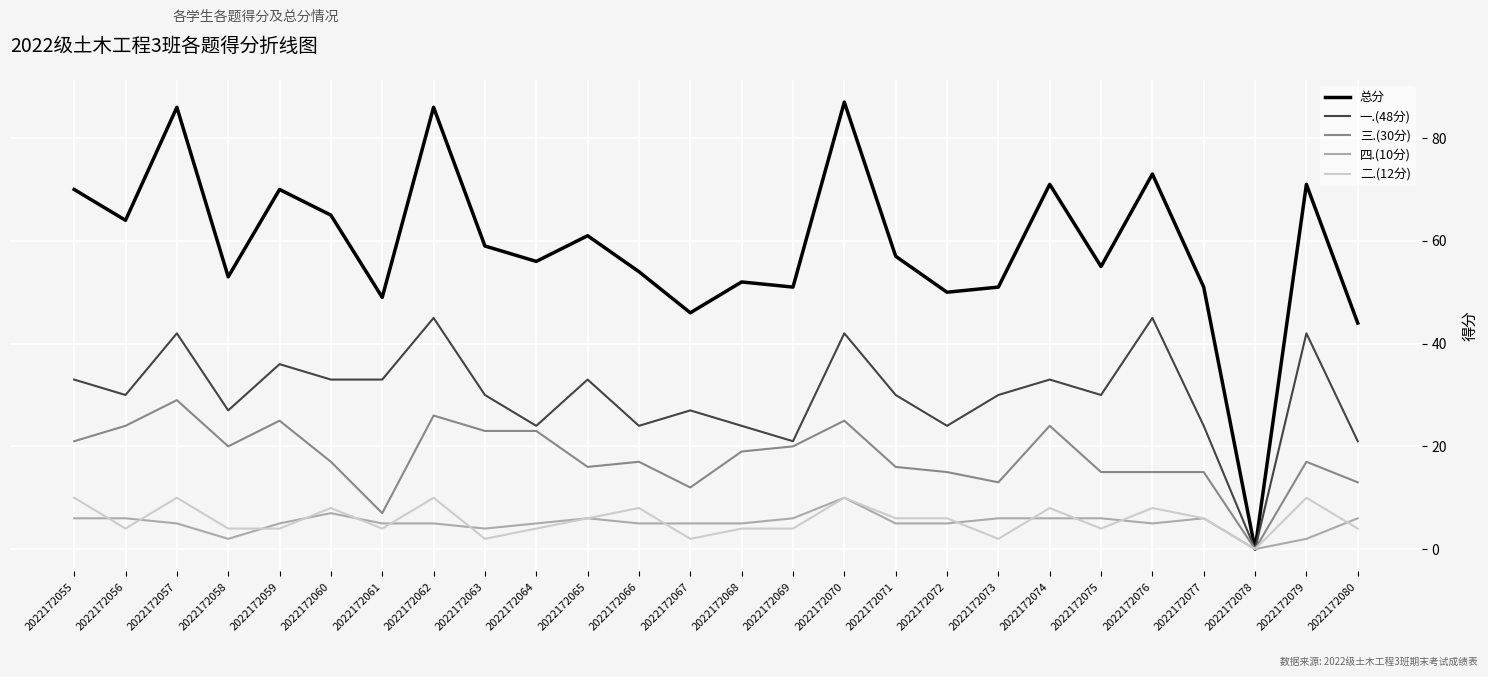

Is it true that 二.(12分) equals 4 at 2022172080?

True